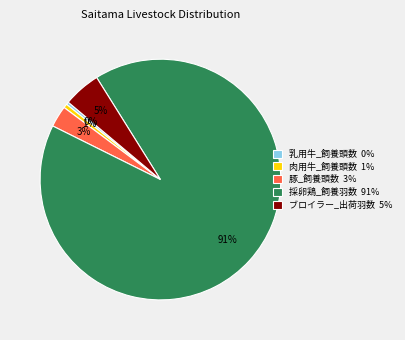

To the nearest percent, what is the difference between the ブロイラー_出荷羽数 and 採卵鶏_飼養羽数 slice percentages?

86%